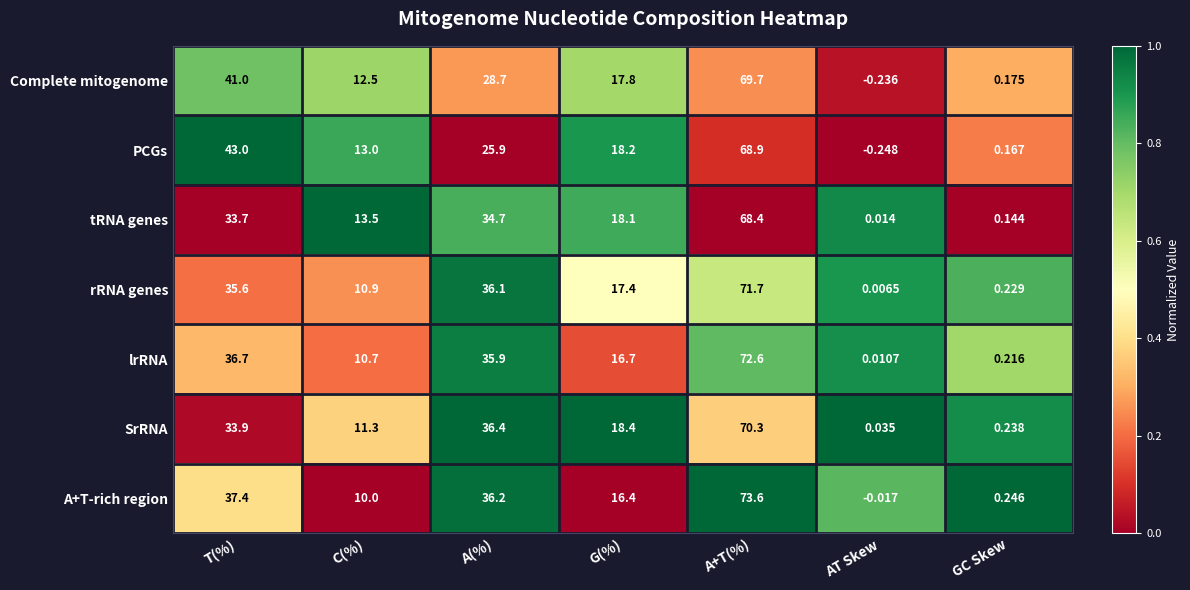

At which category is the sum across all series the highest?

A+T(%)